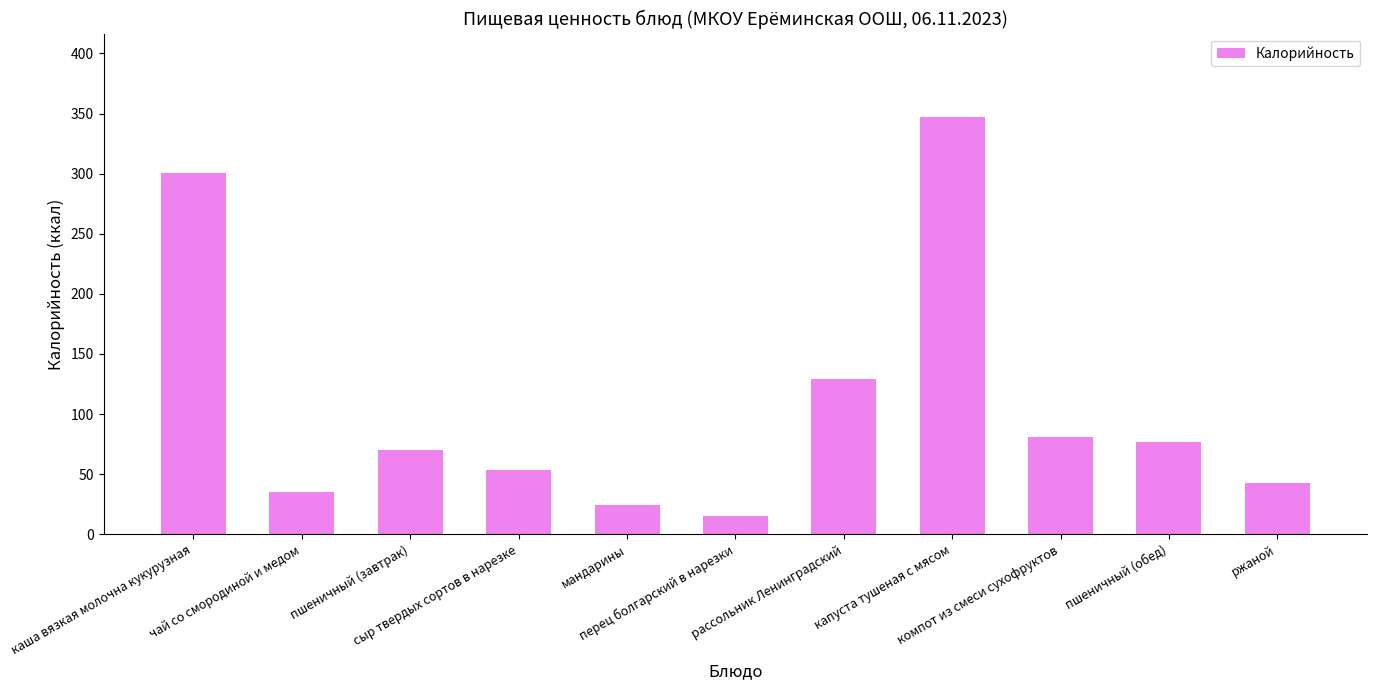

Rank the categories by value from highest to lowest.

капуста тушеная с мясом, каша вязкая молочна кукурузная, рассольник Ленинградский, компот из смеси сухофруктов, пшеничный (обед), пшеничный (завтрак), сыр твердых сортов в нарезке, ржаной, чай со смородиной и медом, мандарины, перец болгарский в нарезки